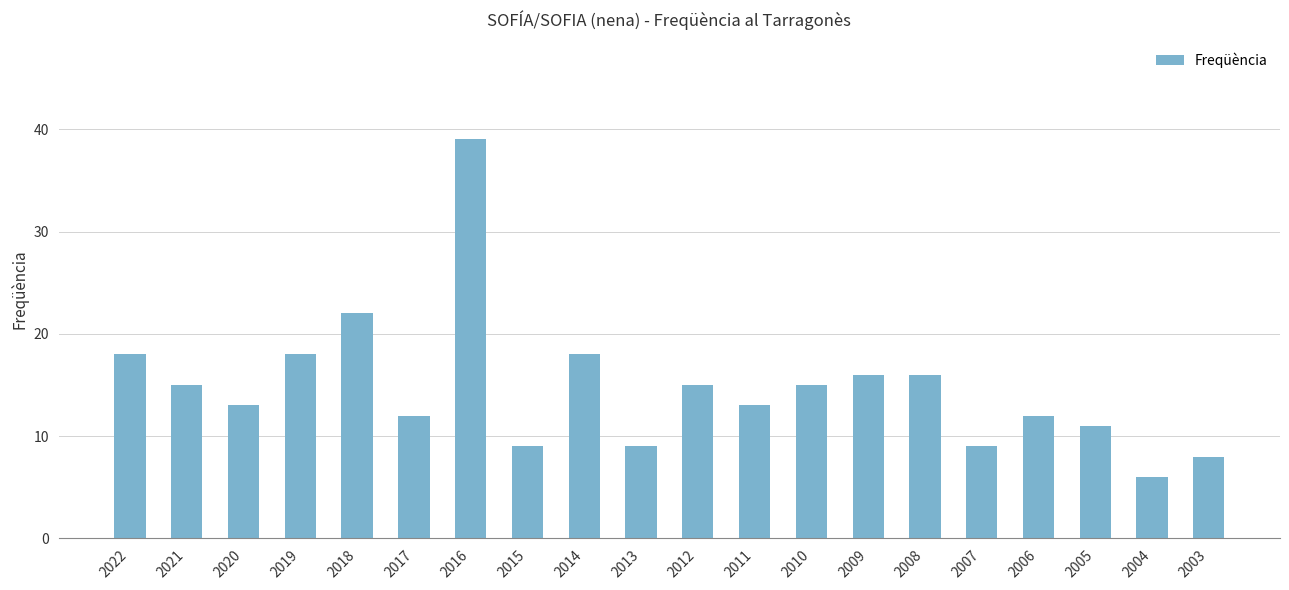

What is the sum of all values?

294